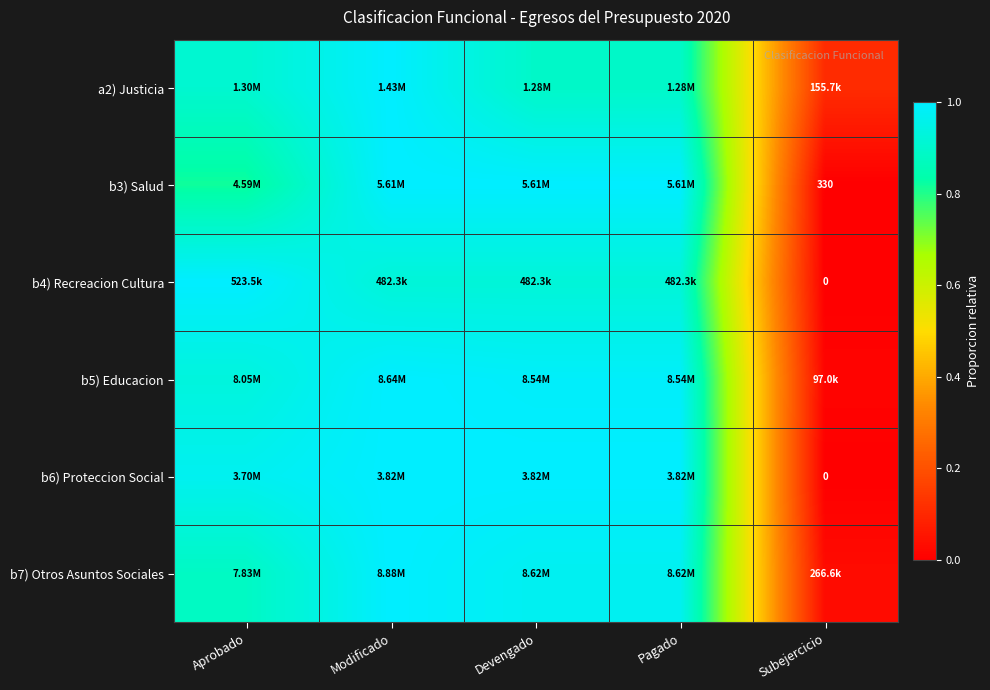

At which label is b7) Otros Asuntos Sociales closest to 0?

Subejercicio